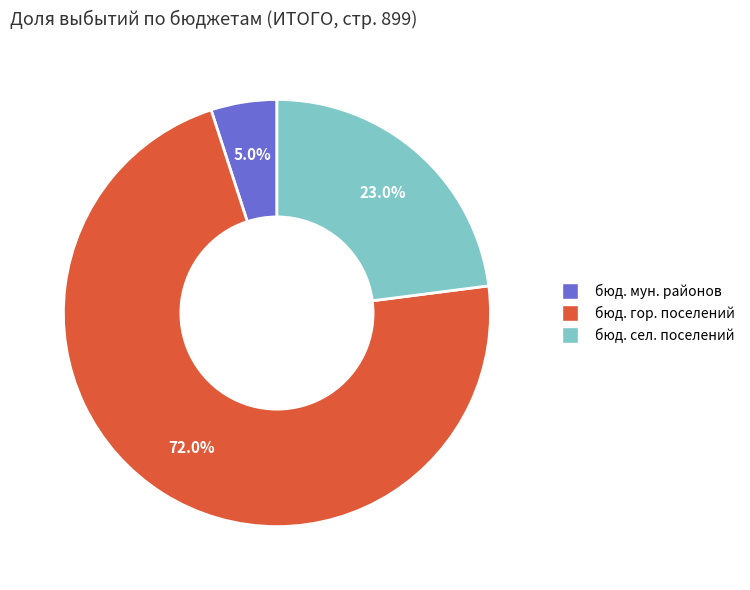

Is there a majority slice in this chart?

Yes